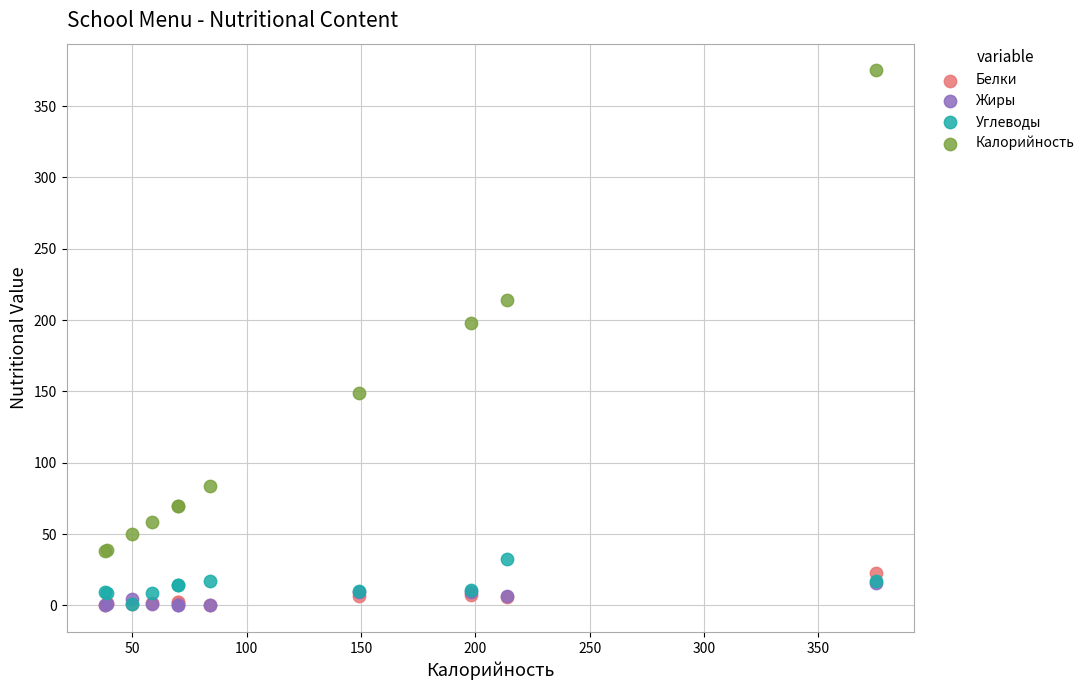

Which series reaches the maximum Y coordinate?

Калорийность